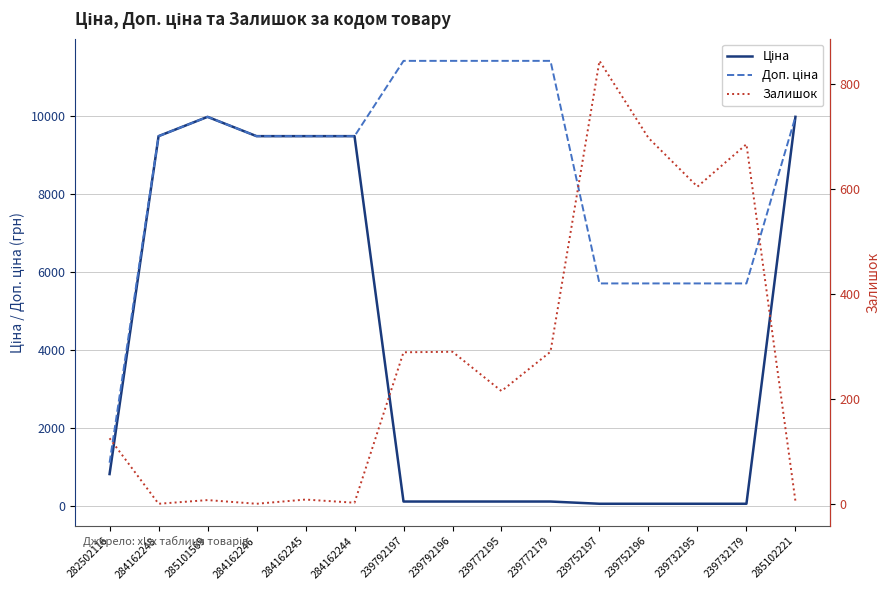

List the series in order of their overall mean, highest first.

Доп. ціна, Ціна, Залишок